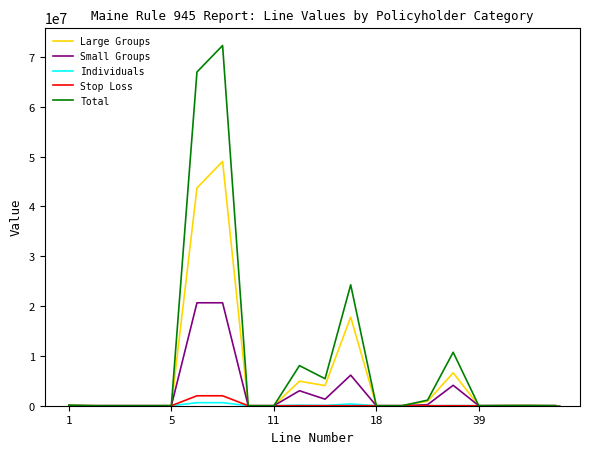

What is the highest value of the Small Groups series?

20668561.9